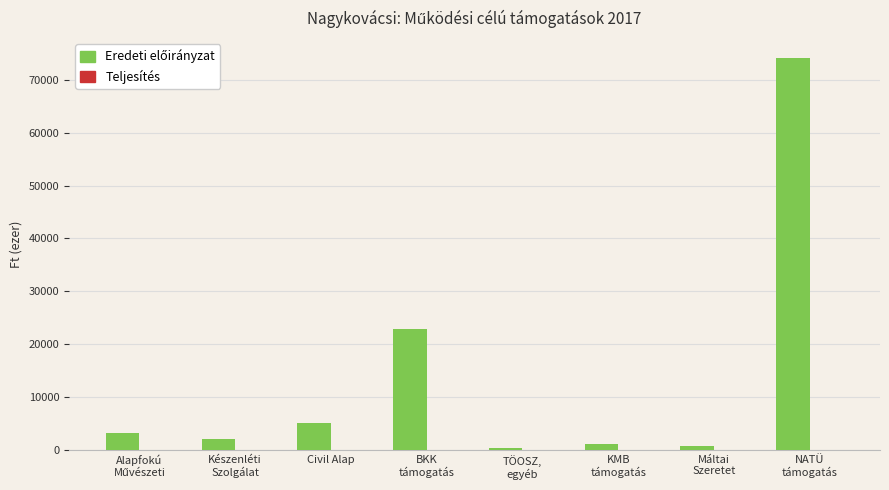

What is the sum of all values?

109630